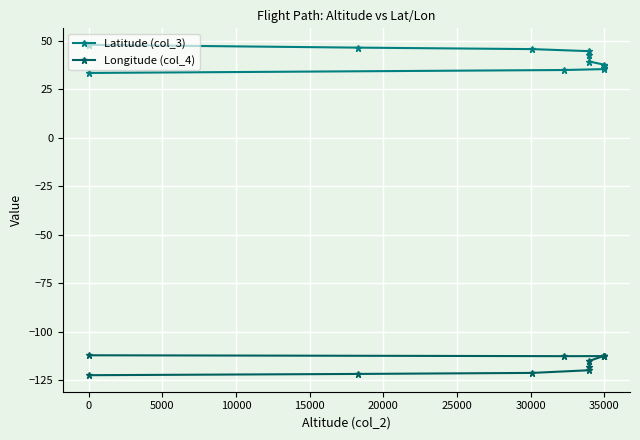

What is the highest value of the Longitude (col_4) series?

-112.0